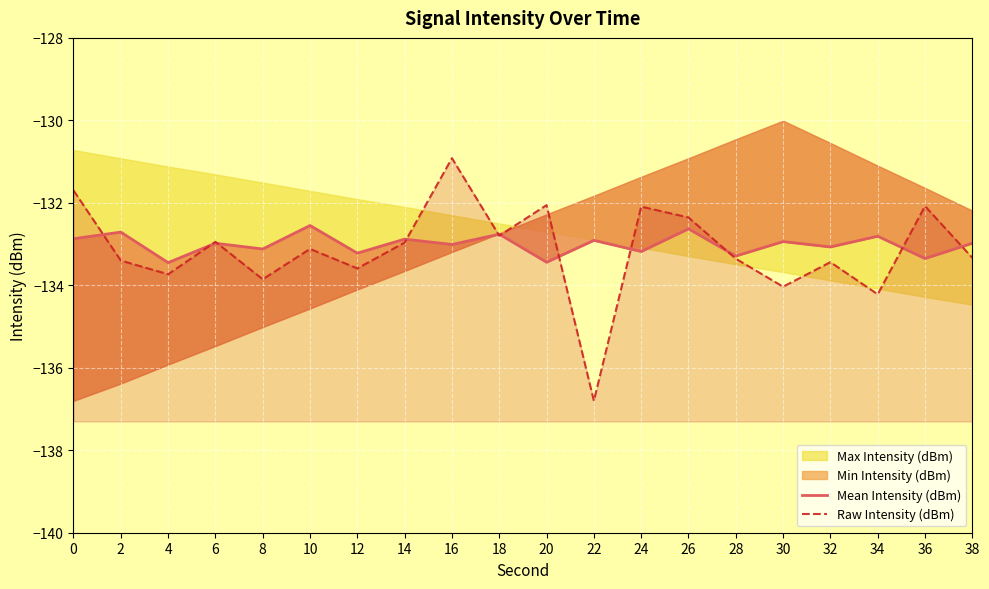

Is it true that Mean Intensity (dBm) equals -88.7 at 12?

False